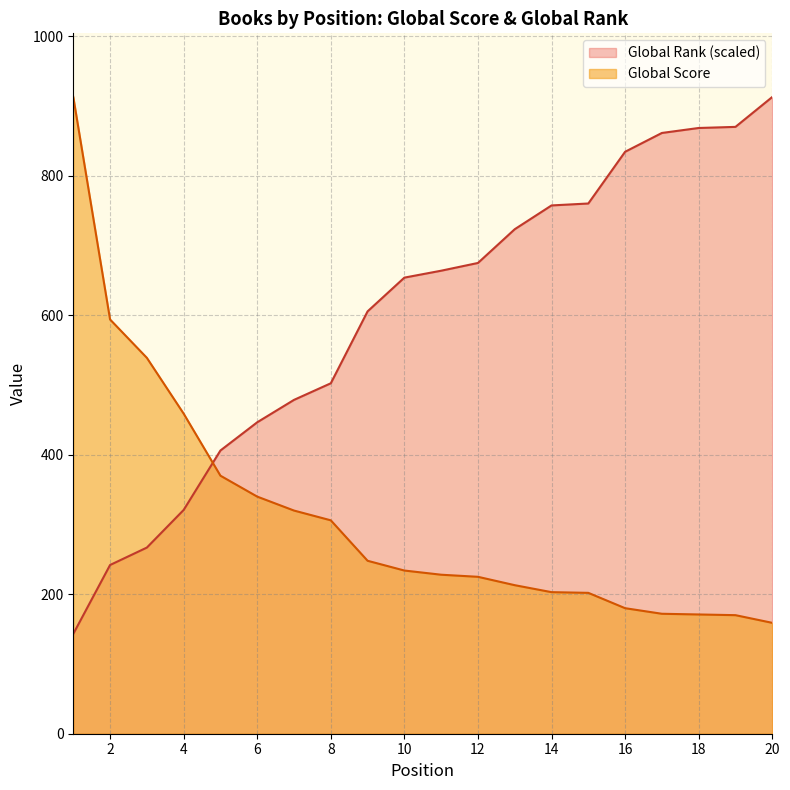

What is the difference between the second highest and second lowest values in the Global Rank series?

628.2